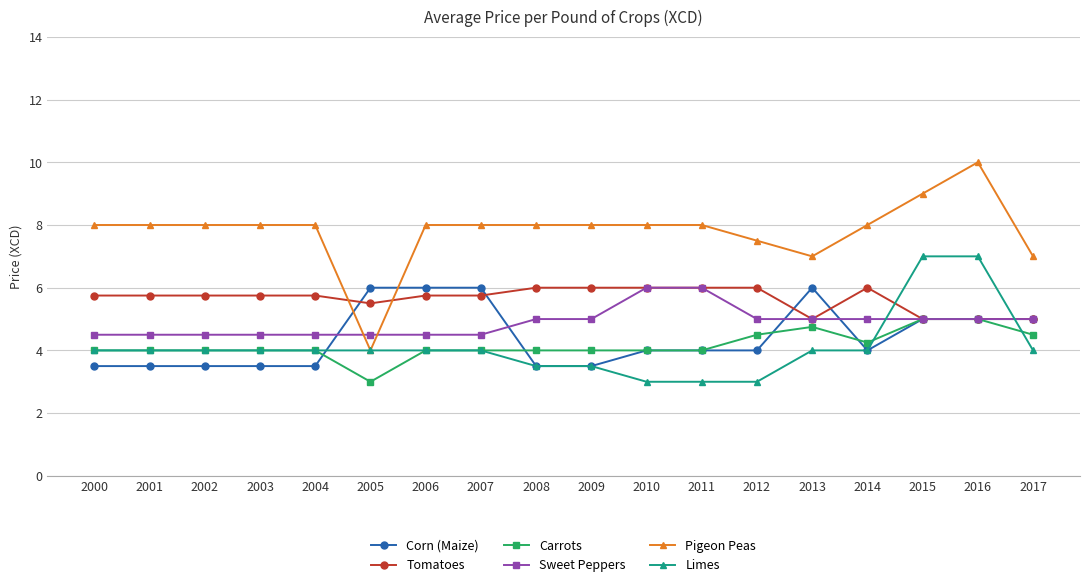

What is the difference between the maximum and second lowest values in the Limes series?

4.0